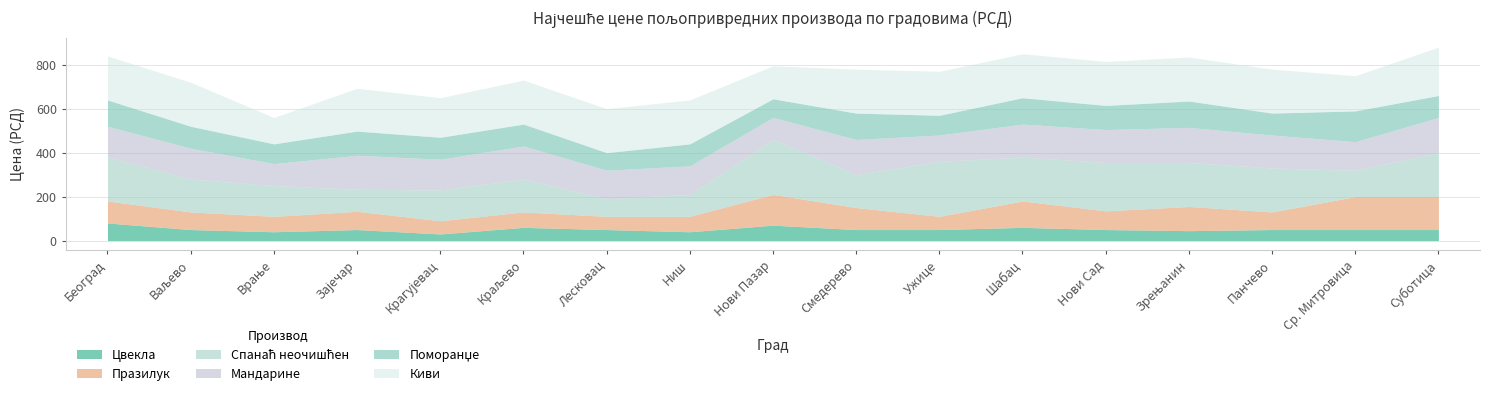

Rank the series at Смедерево from lowest to highest value.

Цвекла, Празилук, Поморанџе, Спанаћ неочишћен, Мандарине, Киви